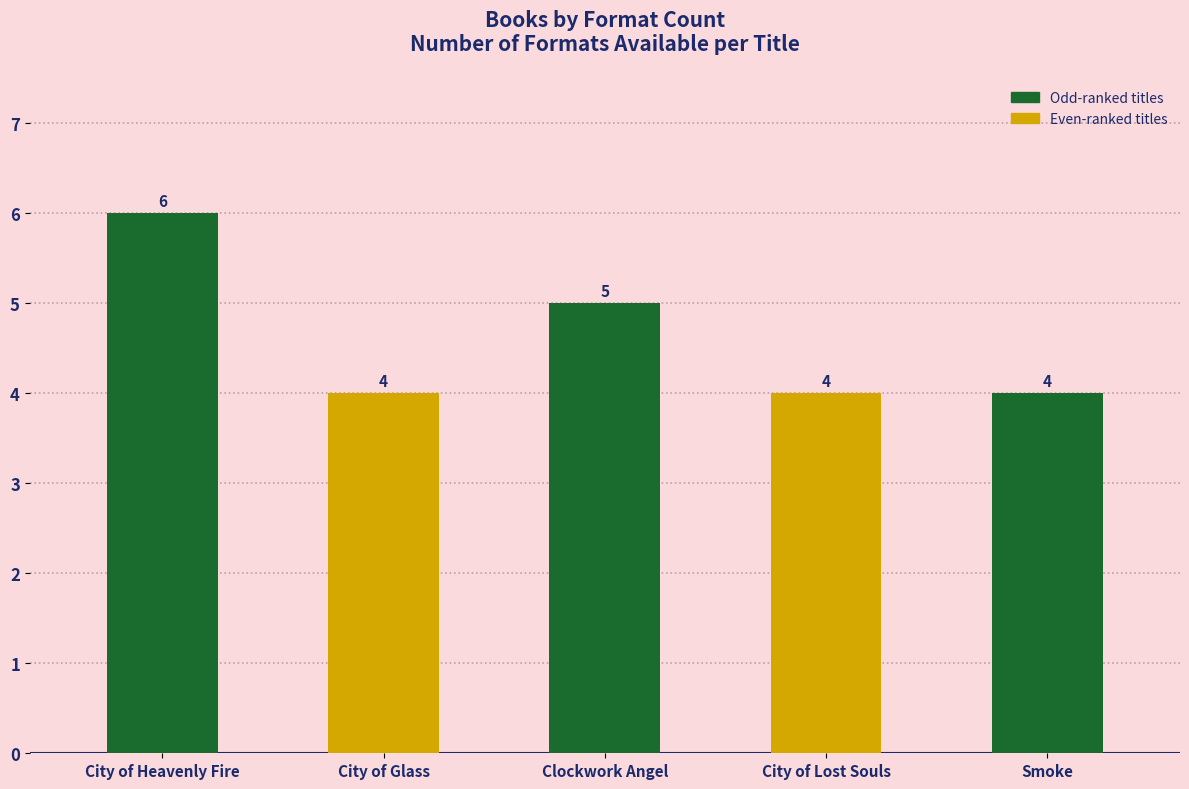

The value at City of Lost Souls is 5. True or false?

False